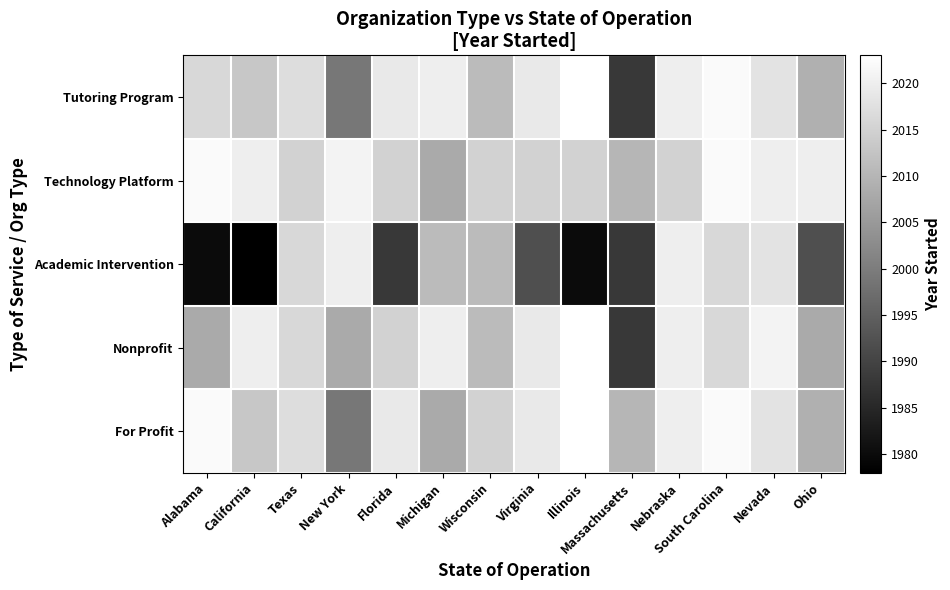

What is the difference between the highest and lowest values at Michigan?

12